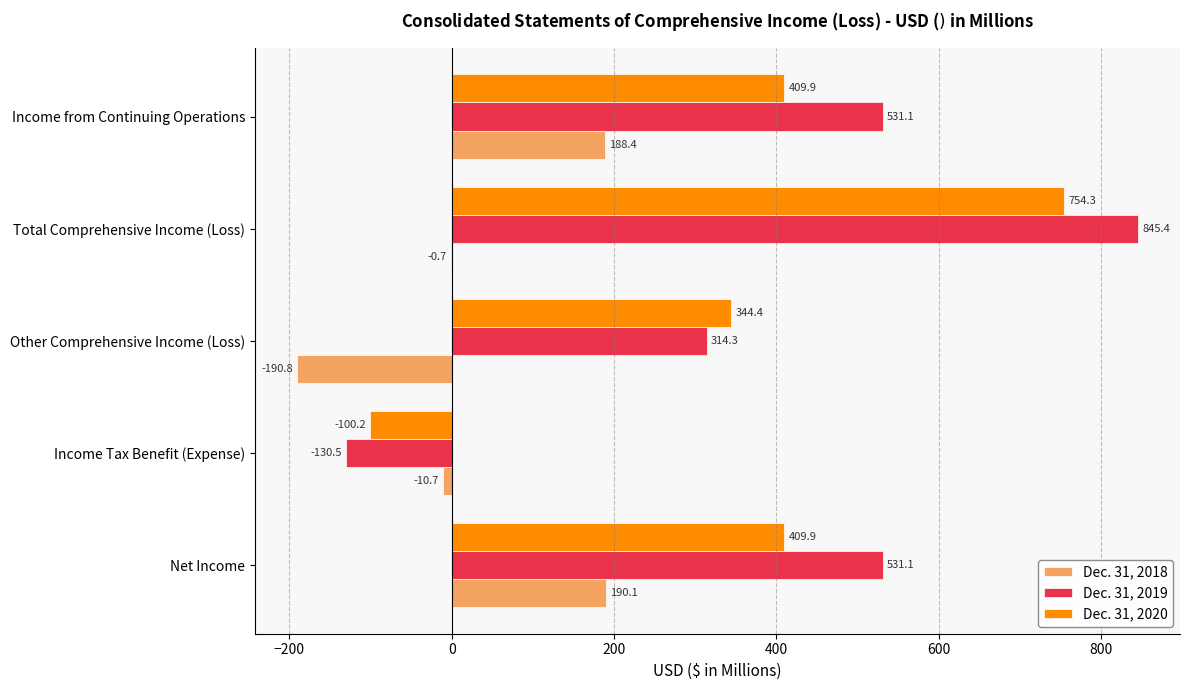

The value of Dec. 31, 2020 at Net Income is 409.9. True or false?

True